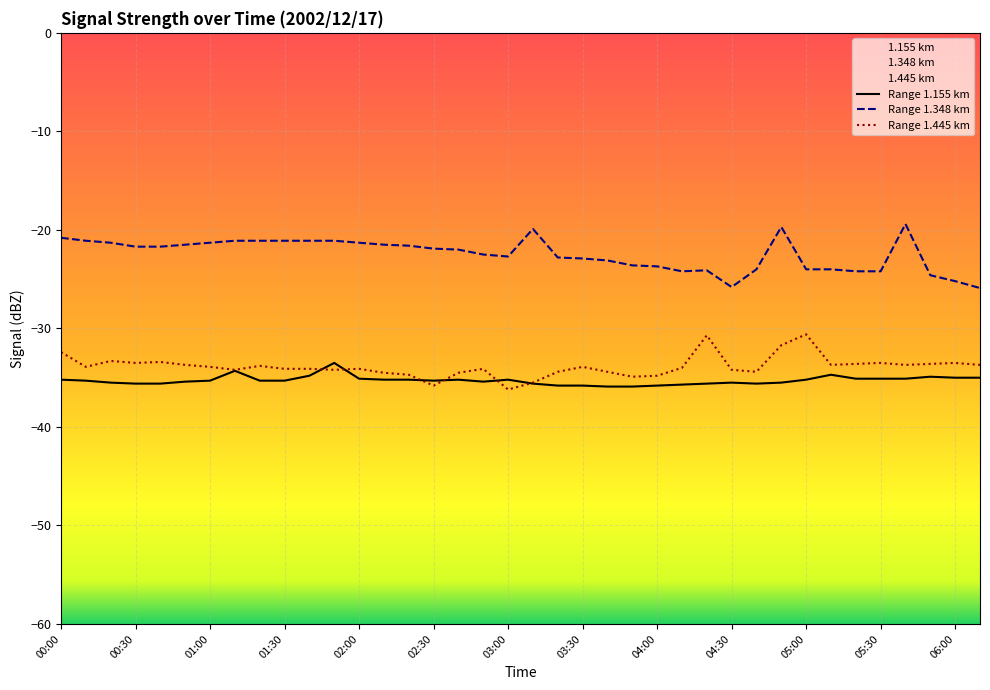

Reading left to right, extract all data points from this chart.

Range 1.155 km: -35.2	-35.3	-35.5	-35.6	-35.6	-35.4	-35.3	-34.3	-35.3	-35.3	-34.8	-33.5	-35.1	-35.2	-35.2	-35.3	-35.2	-35.4	-35.2	-35.6	-35.8	-35.8	-35.9	-35.9	-35.8	-35.7	-35.6	-35.5	-35.6	-35.5	-35.2	-34.7	-35.1	-35.1	-35.1	-34.9	-35.0	-35.0
Range 1.348 km: -20.8	-21.1	-21.3	-21.7	-21.7	-21.5	-21.3	-21.1	-21.1	-21.1	-21.1	-21.1	-21.3	-21.5	-21.6	-21.9	-22.0	-22.5	-22.7	-19.9	-22.8	-22.9	-23.1	-23.6	-23.7	-24.2	-24.1	-25.8	-24.0	-19.7	-24.0	-24.0	-24.2	-24.2	-19.4	-24.6	-25.2	-25.9
Range 1.445 km: -32.4	-33.9	-33.3	-33.5	-33.4	-33.7	-33.9	-34.2	-33.8	-34.1	-34.1	-34.2	-34.1	-34.5	-34.7	-35.8	-34.5	-34.1	-36.2	-35.5	-34.4	-33.9	-34.4	-34.9	-34.8	-34.0	-30.7	-34.2	-34.4	-31.7	-30.6	-33.7	-33.6	-33.5	-33.7	-33.6	-33.5	-33.7